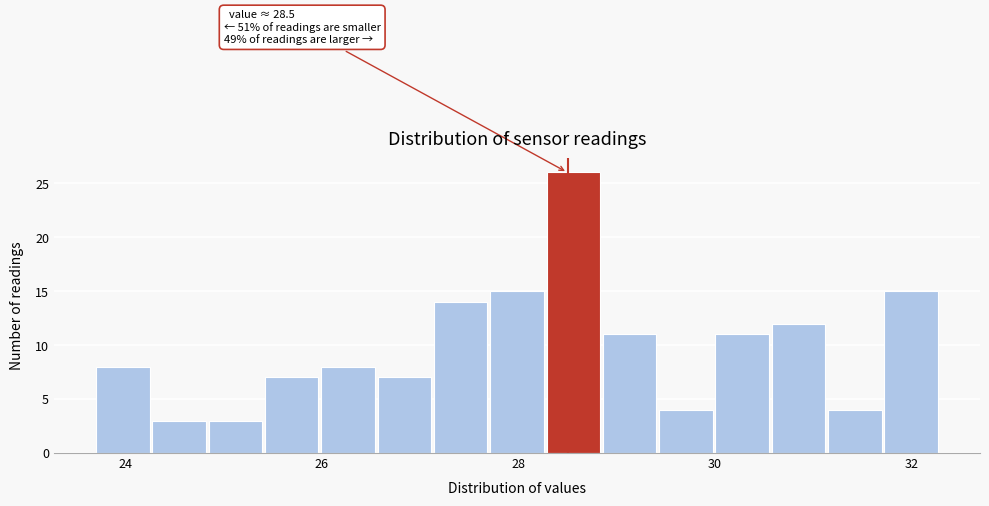

Read against the x-axis, roughly where is the centre of the tallest bar?

28.6